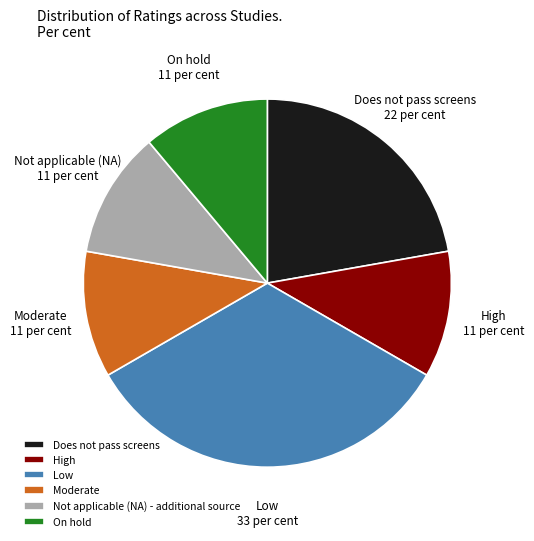

Which slice is the largest?

Low